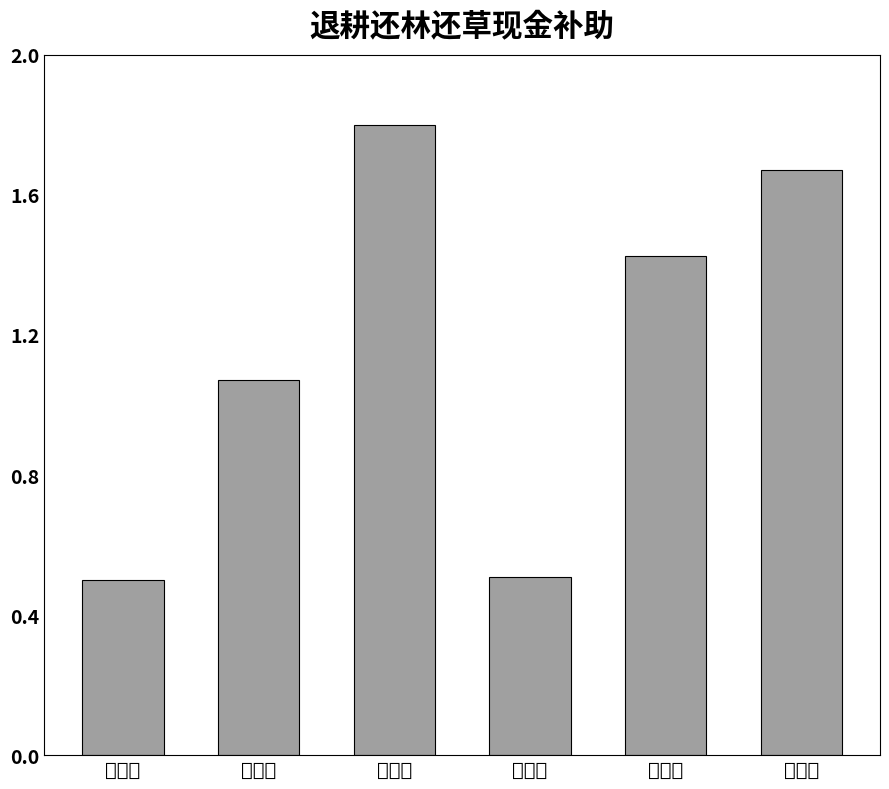

What is the ratio of the value at 薛子友 to the value at 马有忠?

0.6